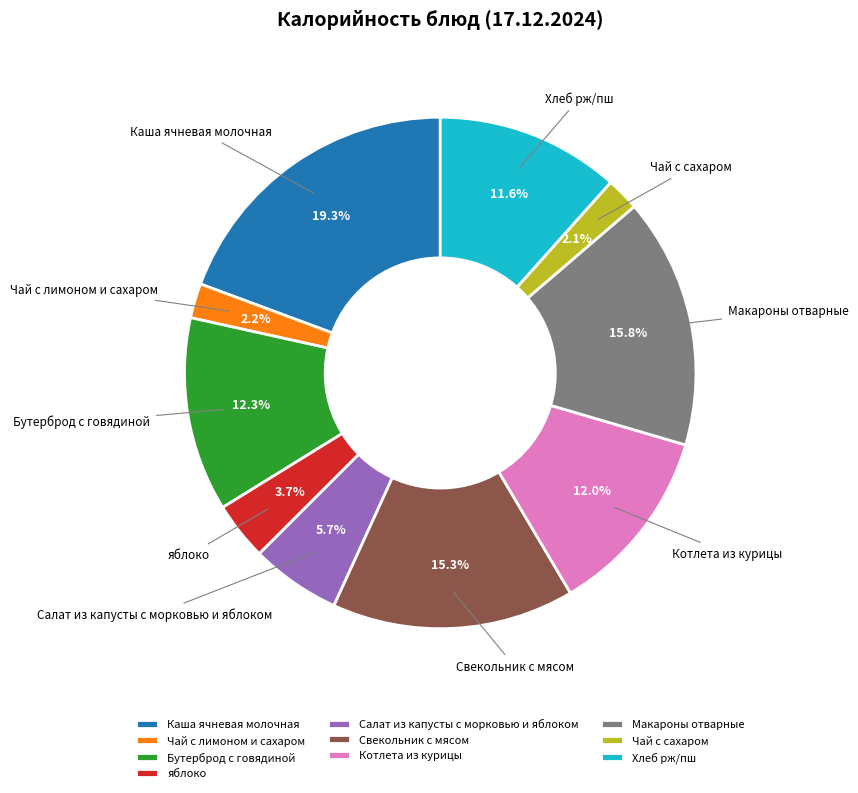

Does Макароны отварные account for over 50% of the chart?

No